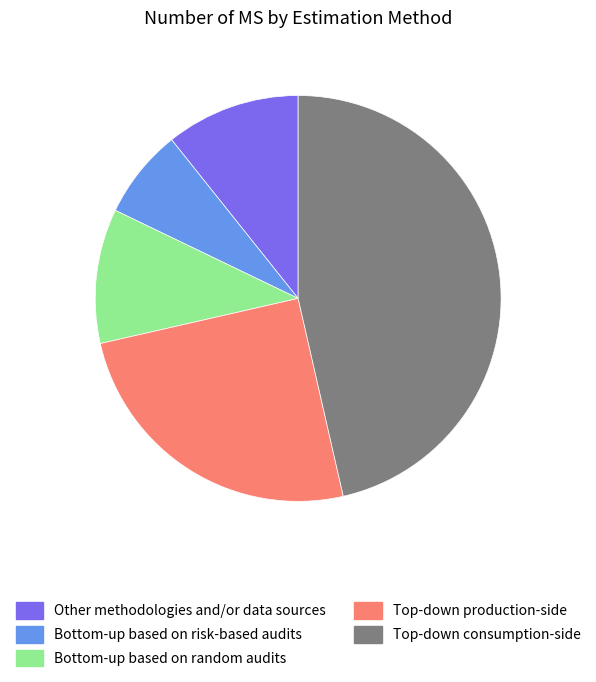

What is the largest slice in the pie chart?

Top-down consumption-side